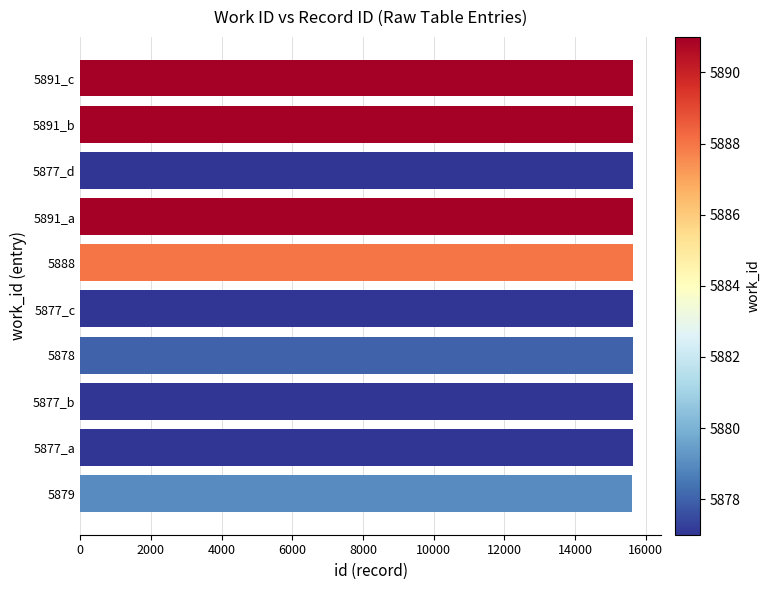

How many data points are less than 15638?

5